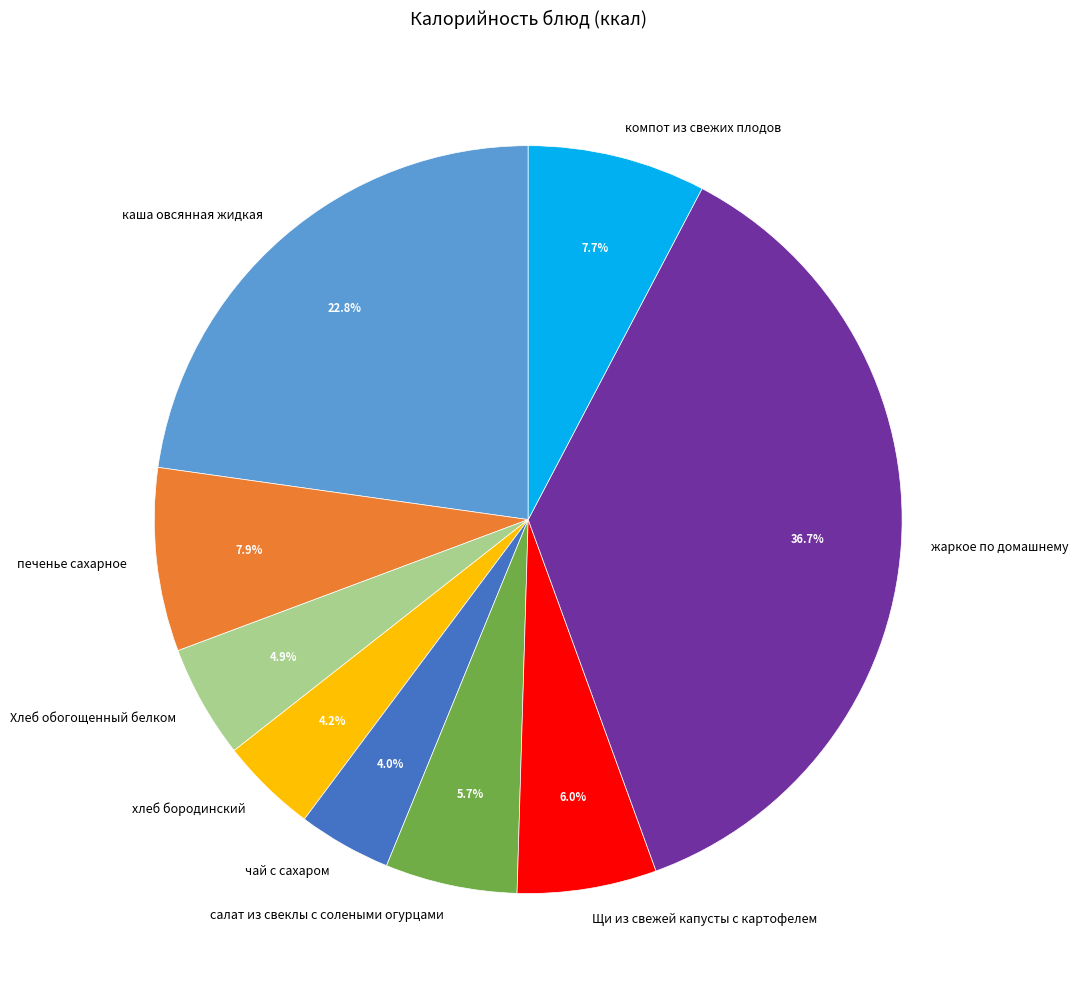

How much of the chart is everything except печенье сахарное?

92.1%